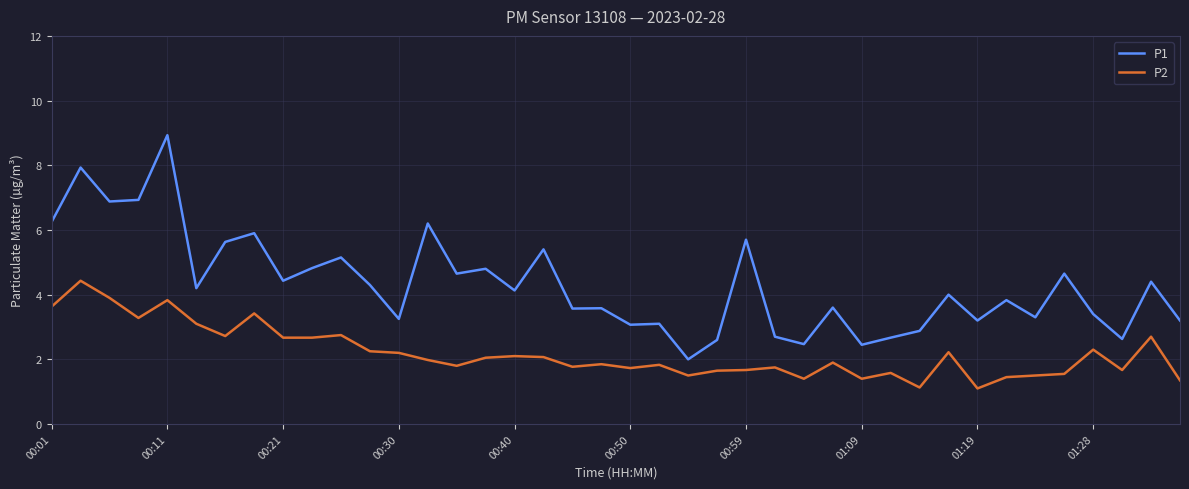

Which series has the largest range (max minus min)?

P1